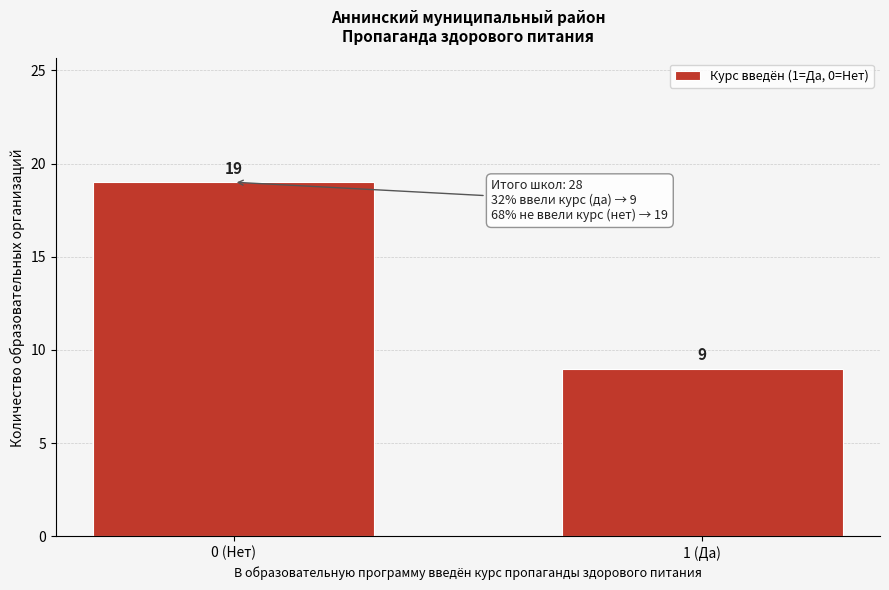

Reading left to right, extract all data points from this chart.

19	9